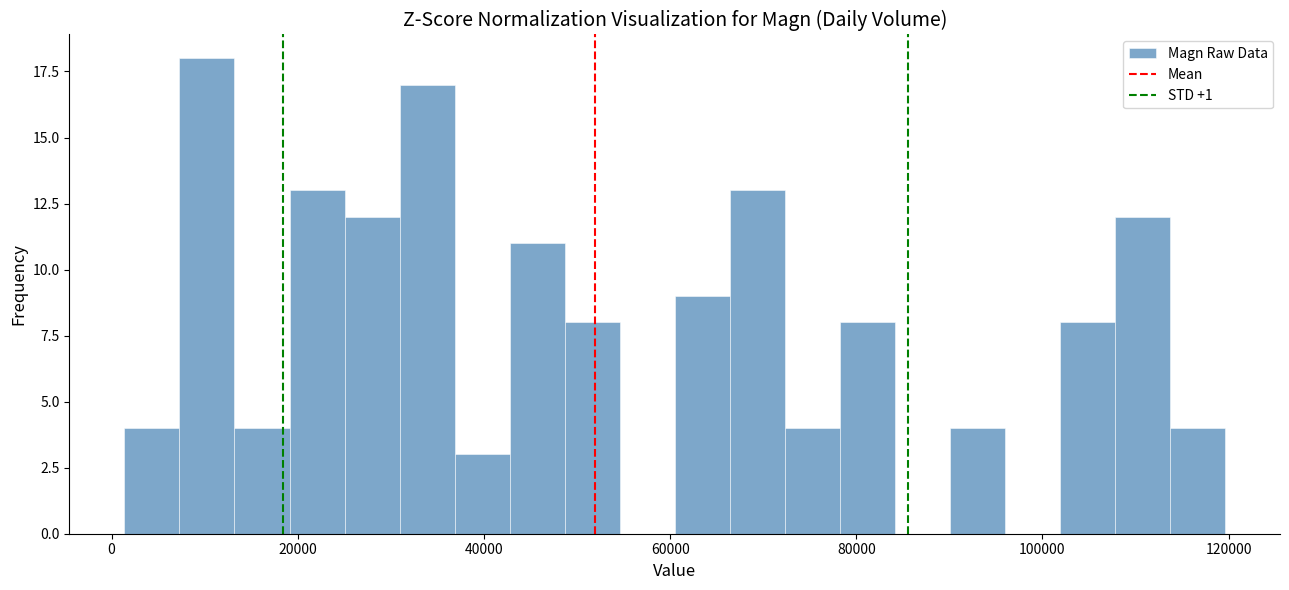

Read against the x-axis, roughly where is the centre of the tallest bar?

10000